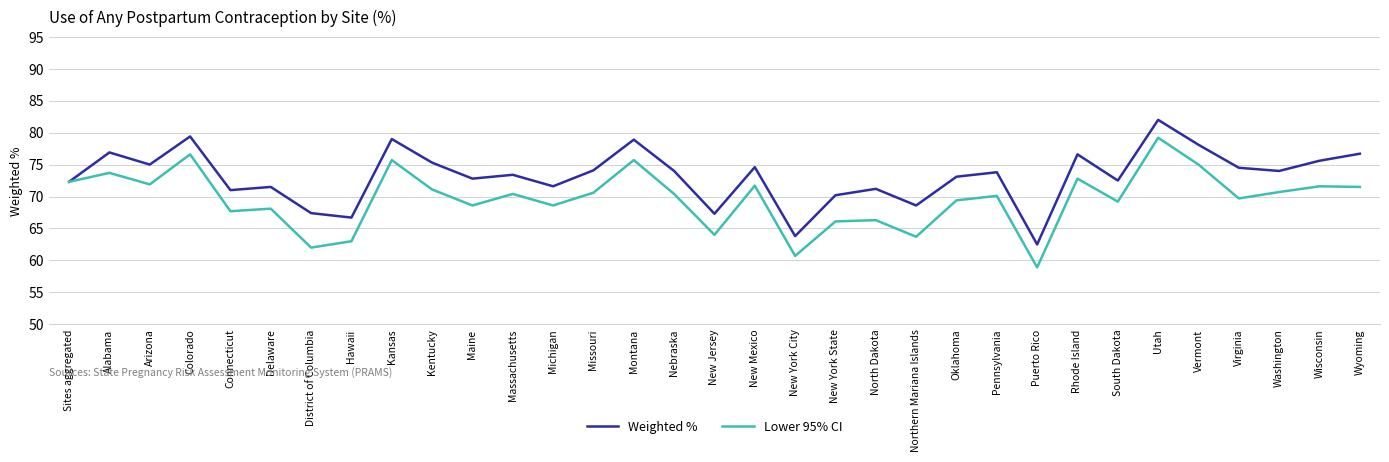

List the series in order of their peak value, highest first.

Weighted %, Lower 95% CI